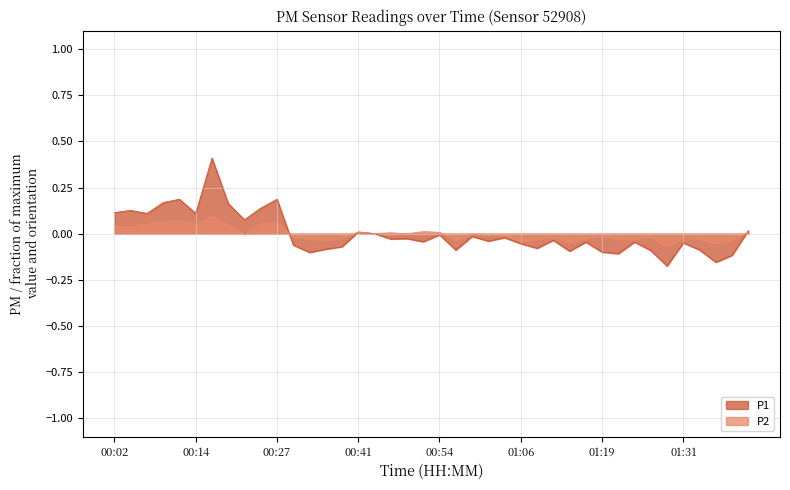

The P1 series shows 0.1 at 00:12. True or false?

False